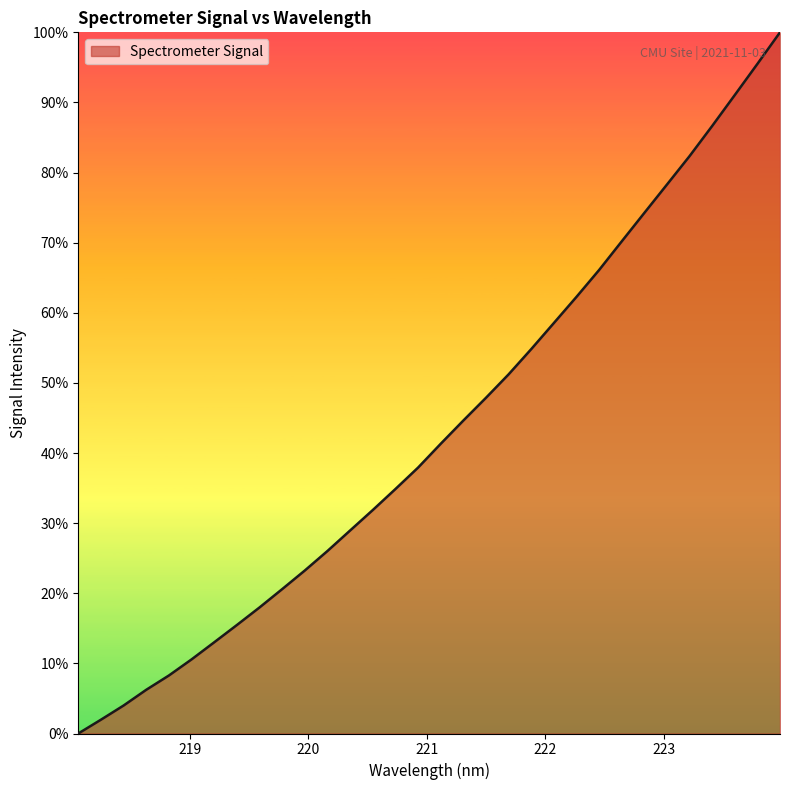

Does the chart have visible grid lines?

No